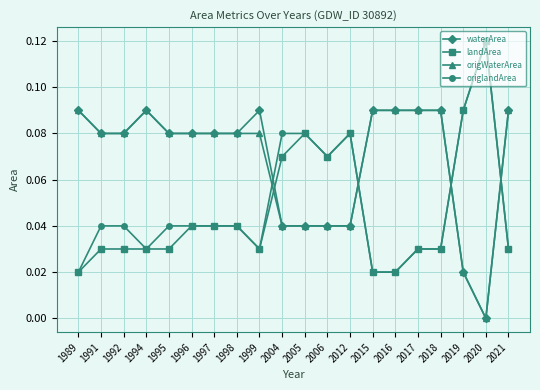

Where is the first local minimum for origlandArea?

1994